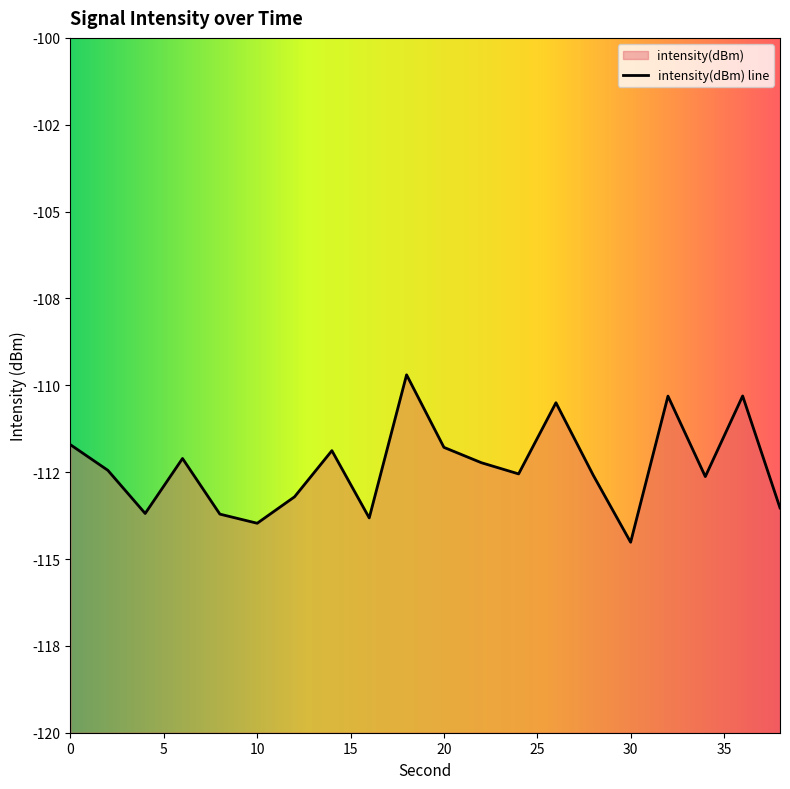

Rank the categories by value from highest to lowest.

18, 36, 32, 26, 0, 20, 14, 6, 22, 2, 24, 28, 34, 12, 38, 4, 8, 16, 10, 30